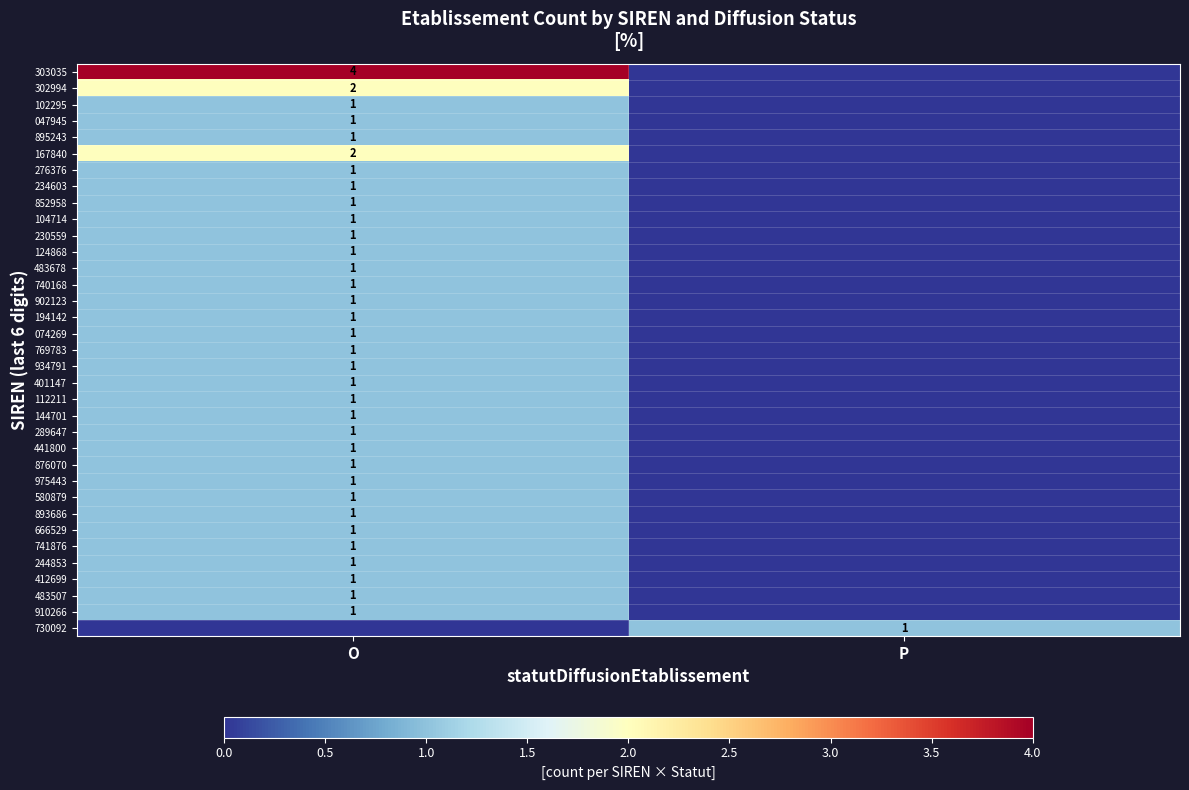

Is it true that 580879 equals 1 at O?

True